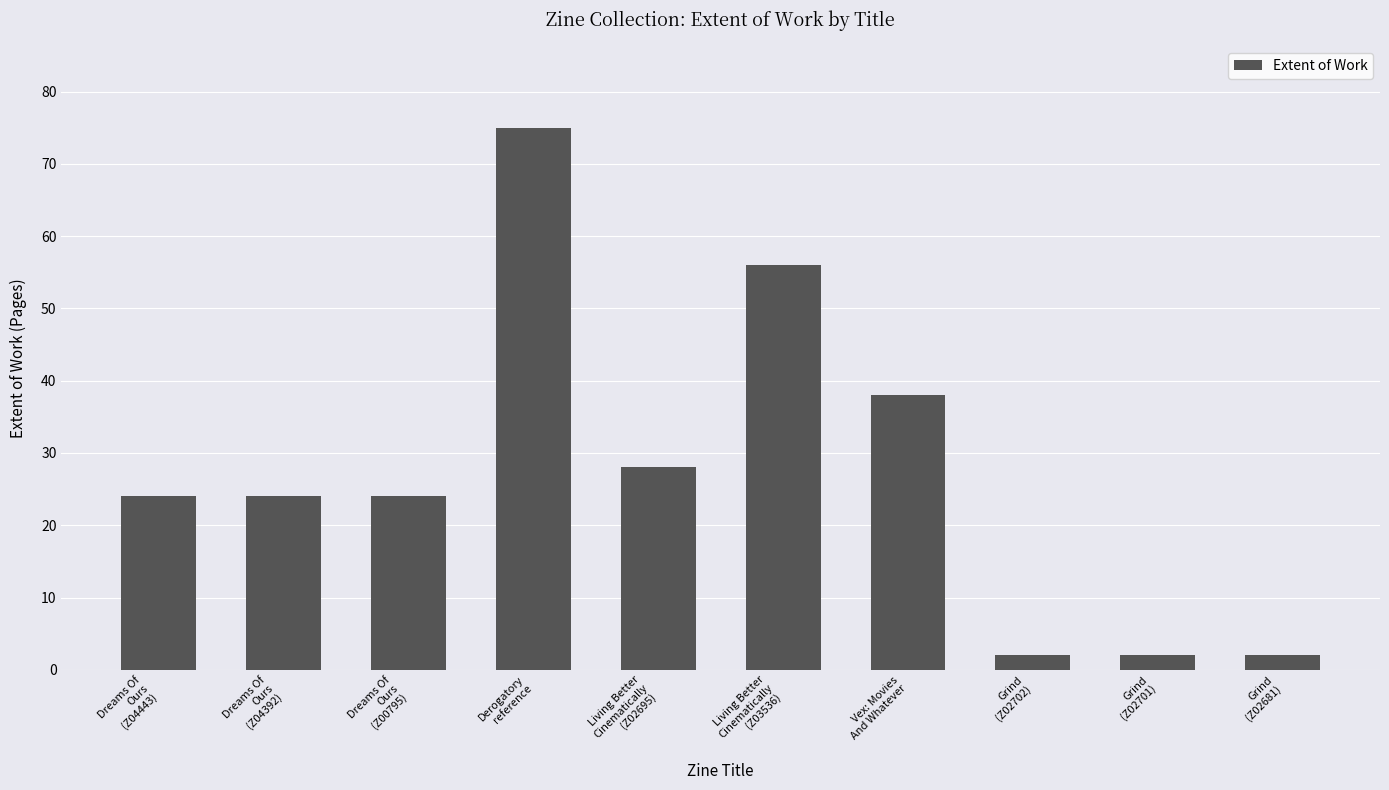

Read the value at Living Better
Cinematically
(Z02695).

28